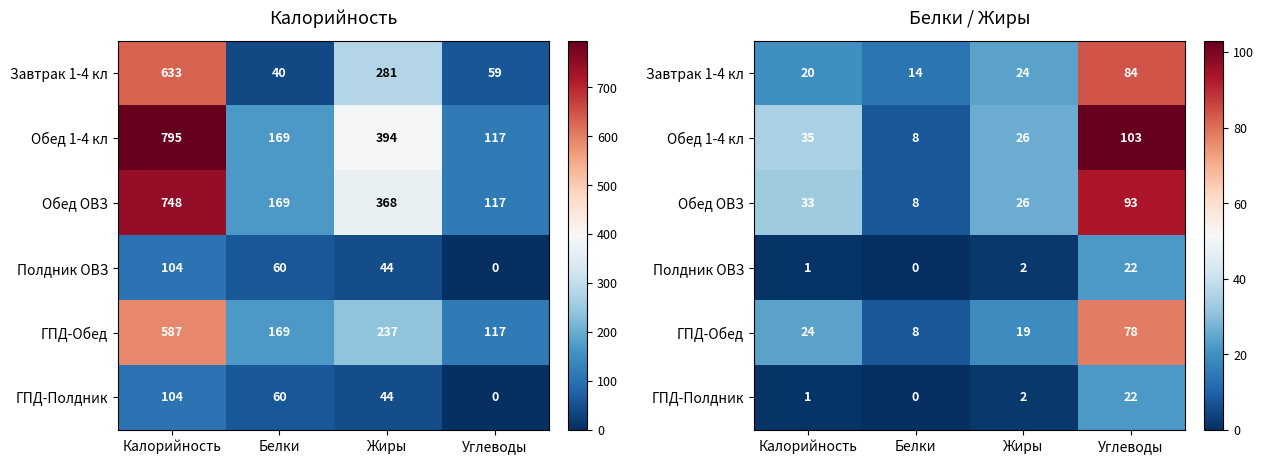

The Полдник ОВЗ series shows 1 at Калорийность. True or false?

True